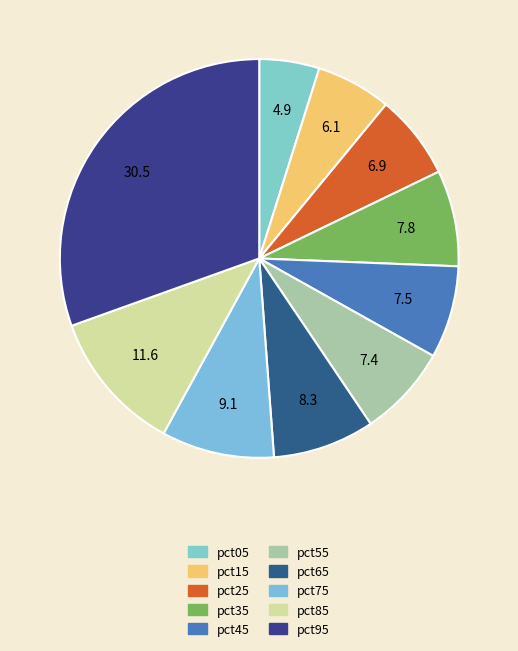

Count the number of slices in the pie.

10